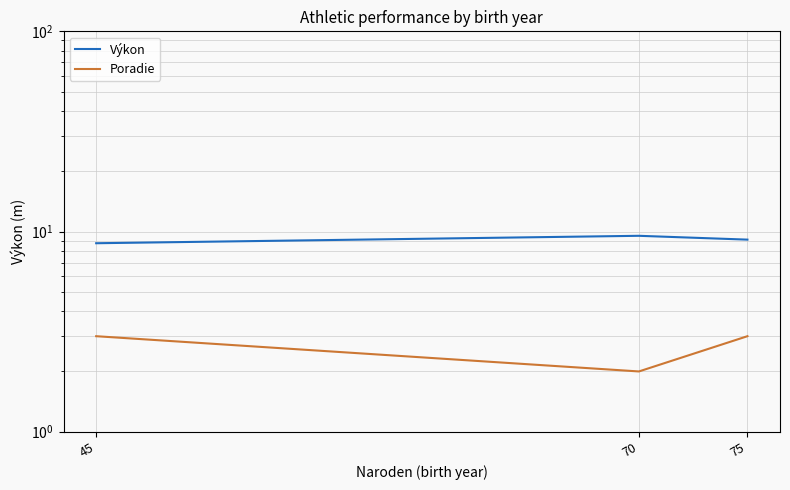

How many categories are shown in the chart?

3